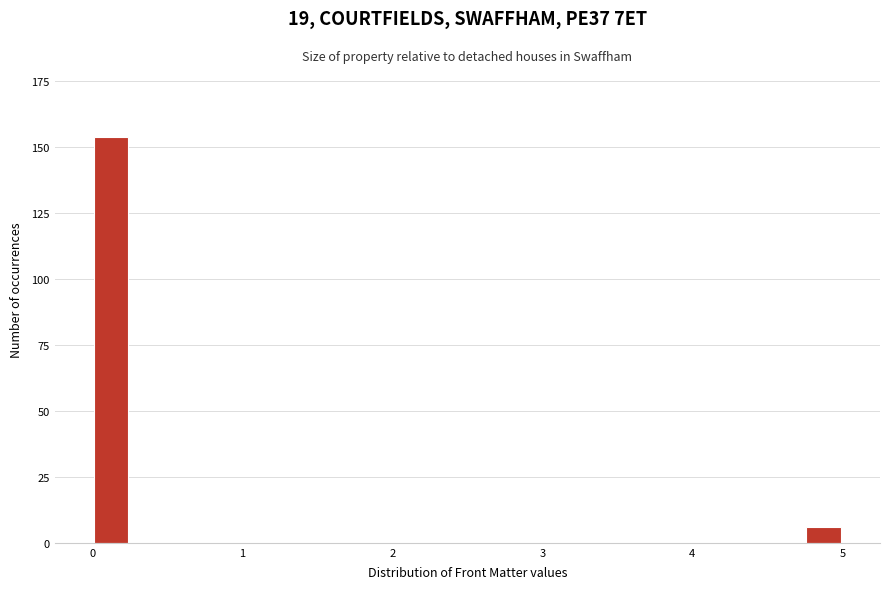

Read against the x-axis, roughly where is the centre of the tallest bar?

0.1